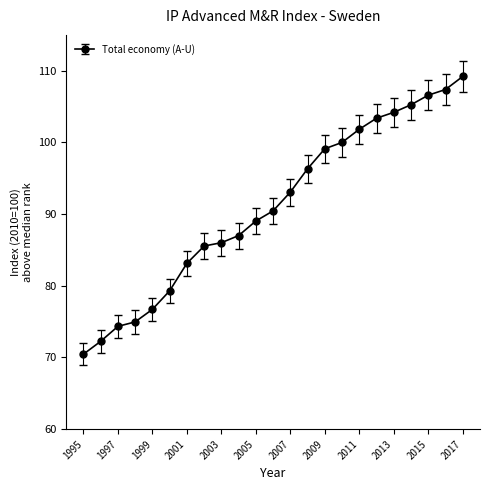

What is the average value?

91.1